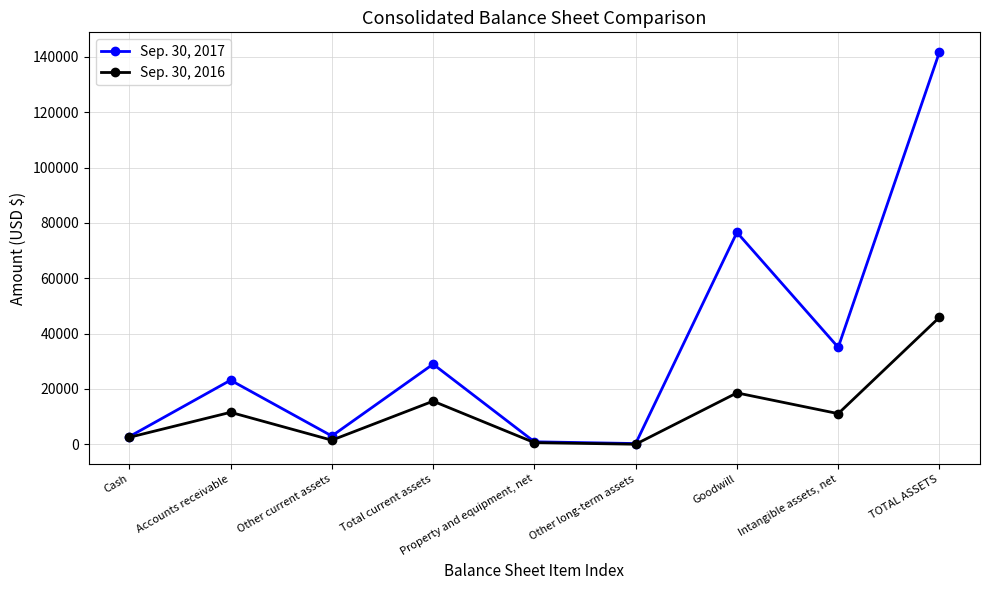

What is the difference between the maximum and second lowest values in the Sep. 30, 2016 series?

45315